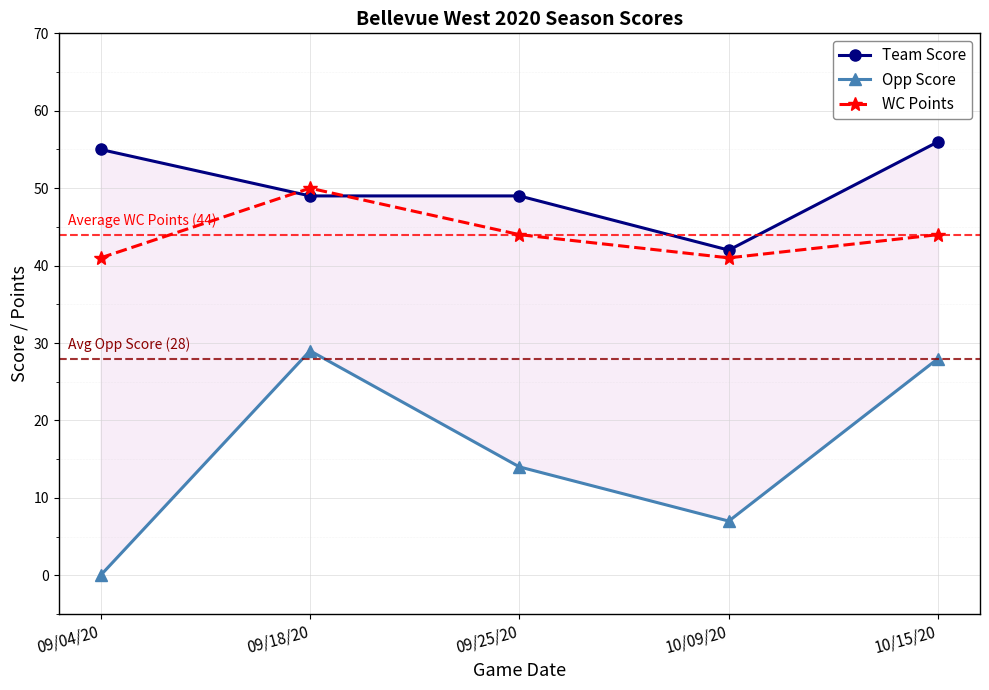

Read the WC Points value at 10/09/20.

41